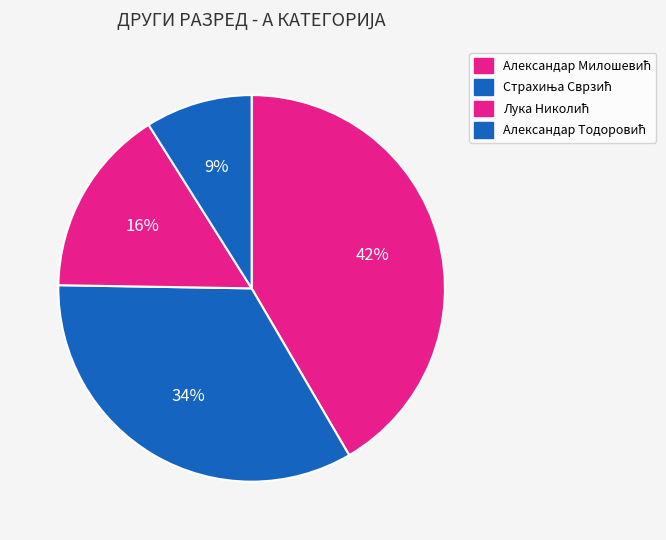

Count the number of slices in the pie.

4